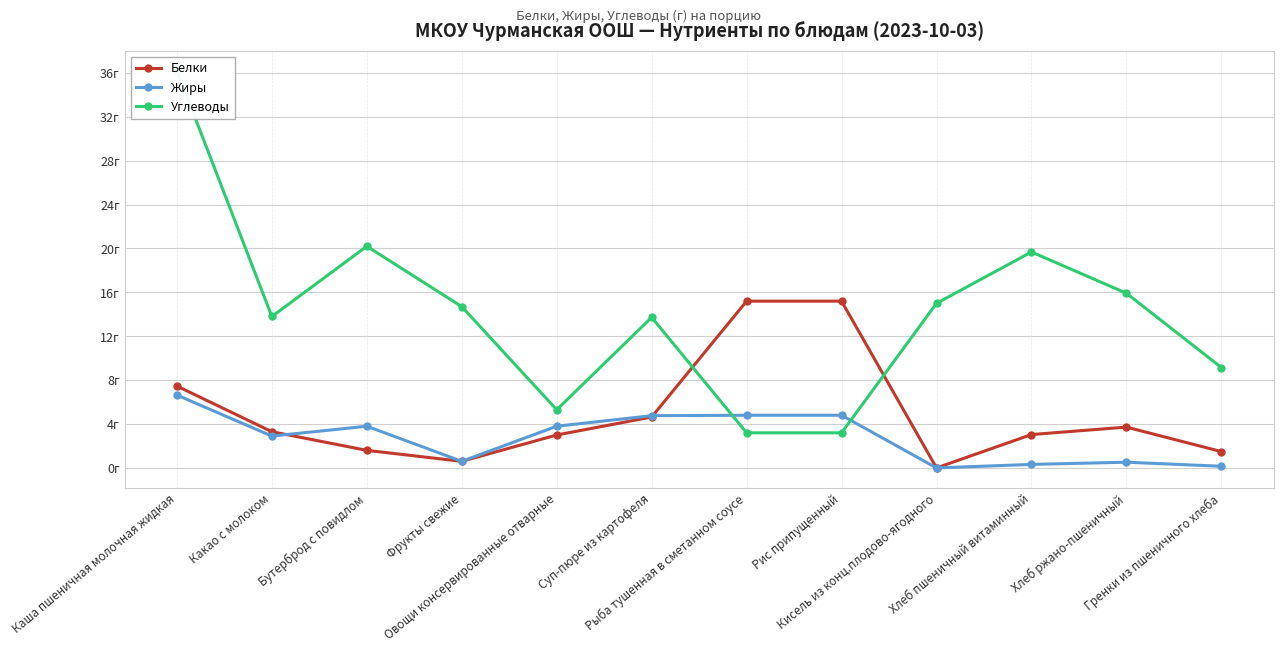

How many lines are shown in the chart?

3